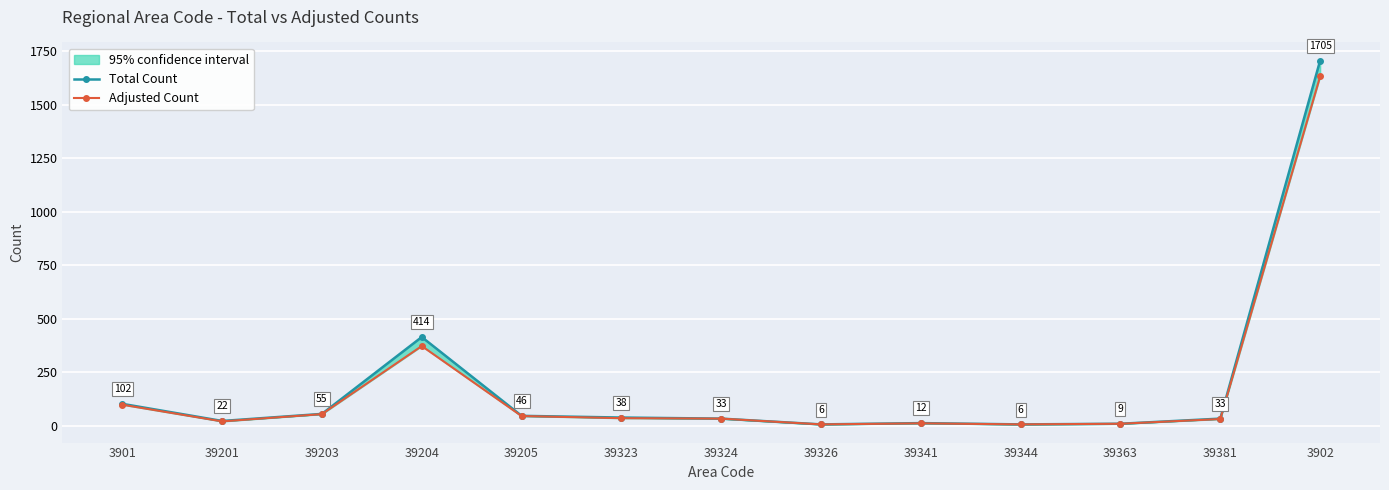

Reading right to left, extract all data points from this chart.

Total Count: 3902=1705	39381=33	39363=9	39344=6	39341=12	39326=6	39324=33	39323=38	39205=46	39204=414	39203=55	39201=22	3901=102
Adjusted Count: 3902=1631	39381=31	39363=9	39344=6	39341=11	39326=6	39324=33	39323=35	39205=45	39204=372	39203=54	39201=20	3901=98